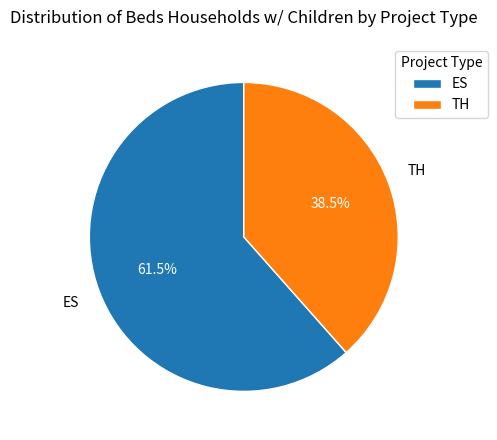

To the nearest percent, what is the difference between the largest and smallest slice percentages?

23%